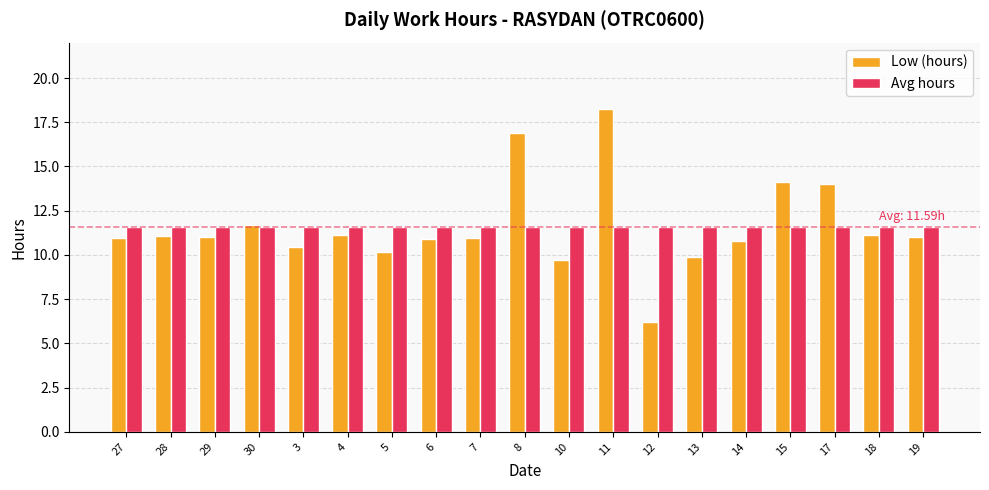

Rank the series by their maximum value, from lowest to highest.

Avg hours, Low (hours)